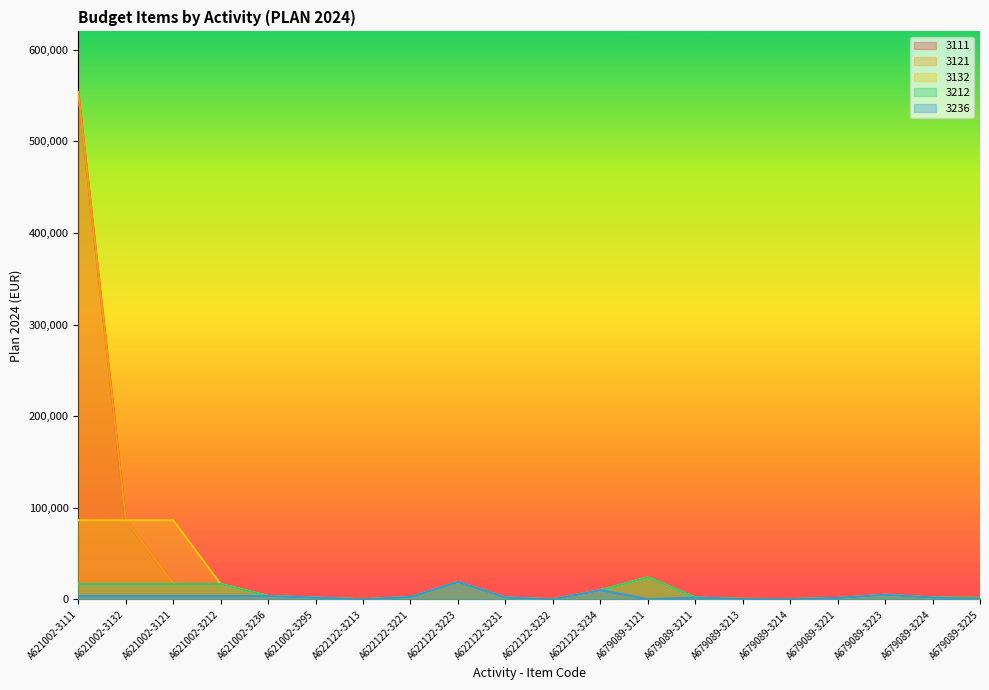

What is the value of the 3212 point at the 19th from the left?

2000